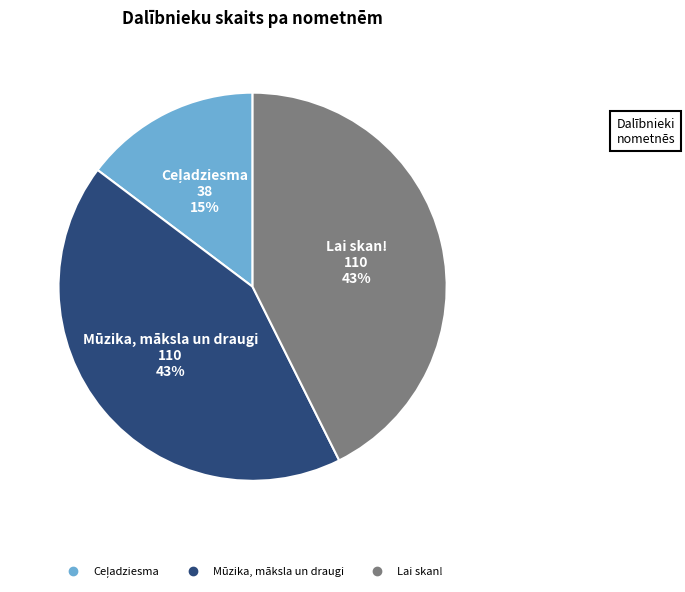

To the nearest percent, what percentage of the pie is Mūzika, māksla un draugi?

43%